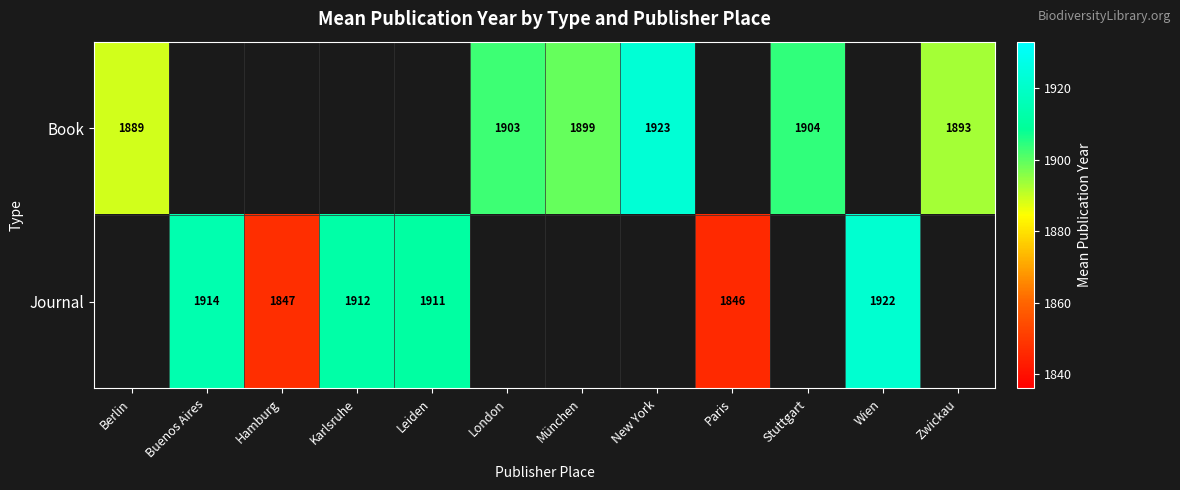

The Book series shows 420 at Zwickau. True or false?

False